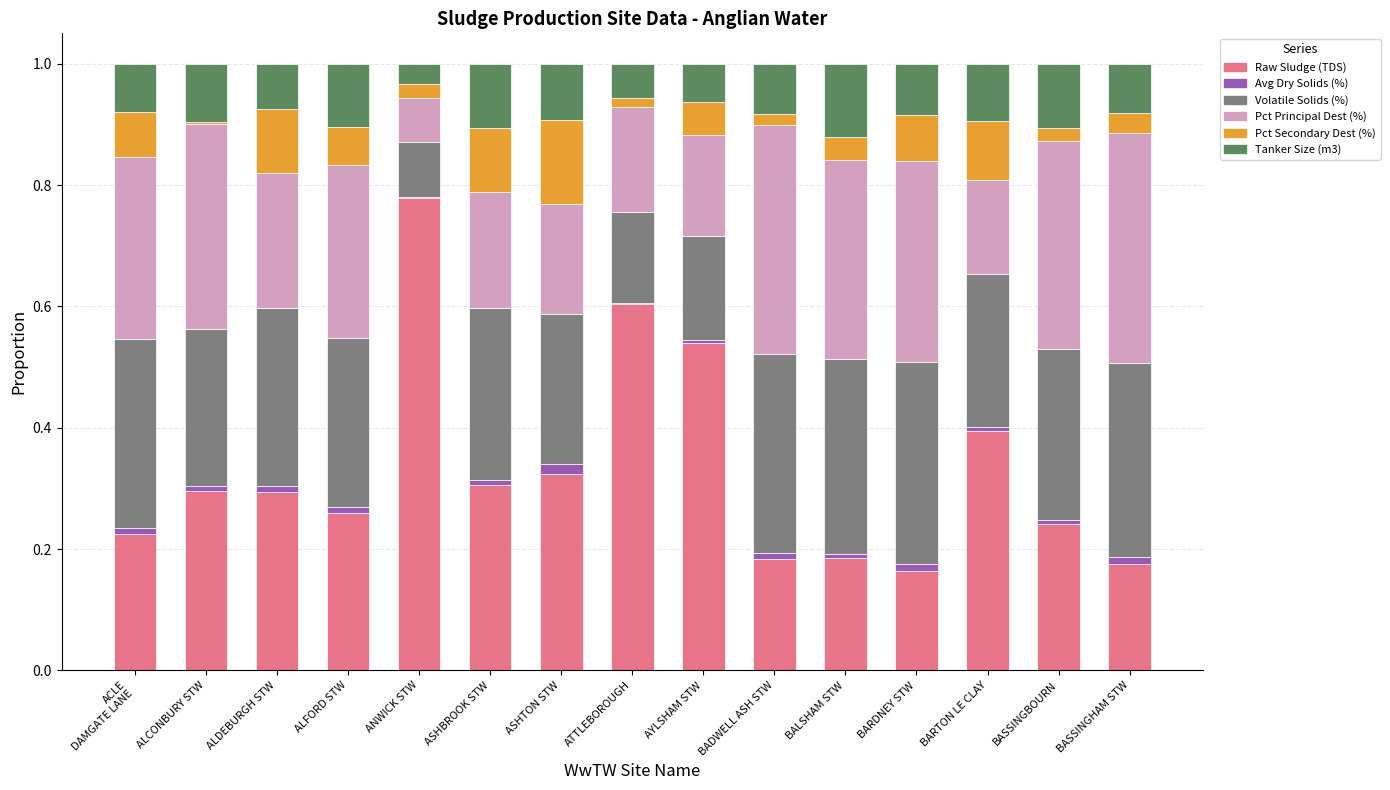

At ALFORD STW, list the series in order from smallest to largest.

Avg Dry Solids (%), Pct Secondary Dest (%), Tanker Size (m3), Raw Sludge (TDS), Volatile Solids (%), Pct Principal Dest (%)